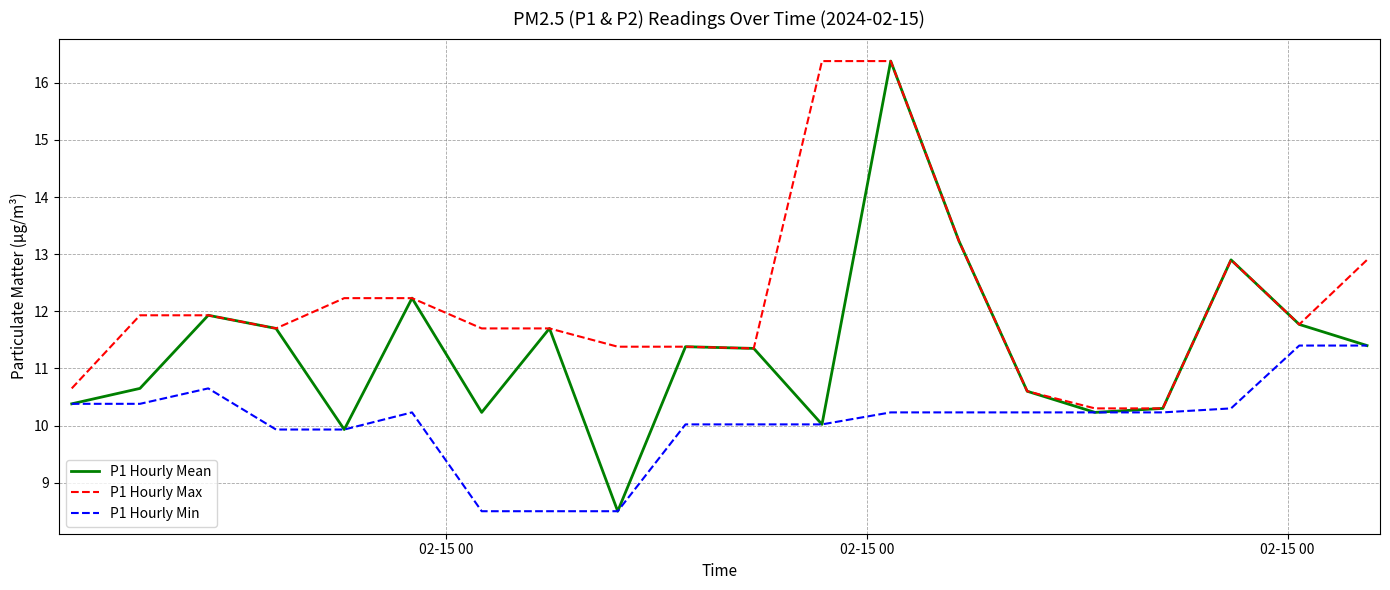

Which series has the widest spread of values?

P1 Hourly Mean